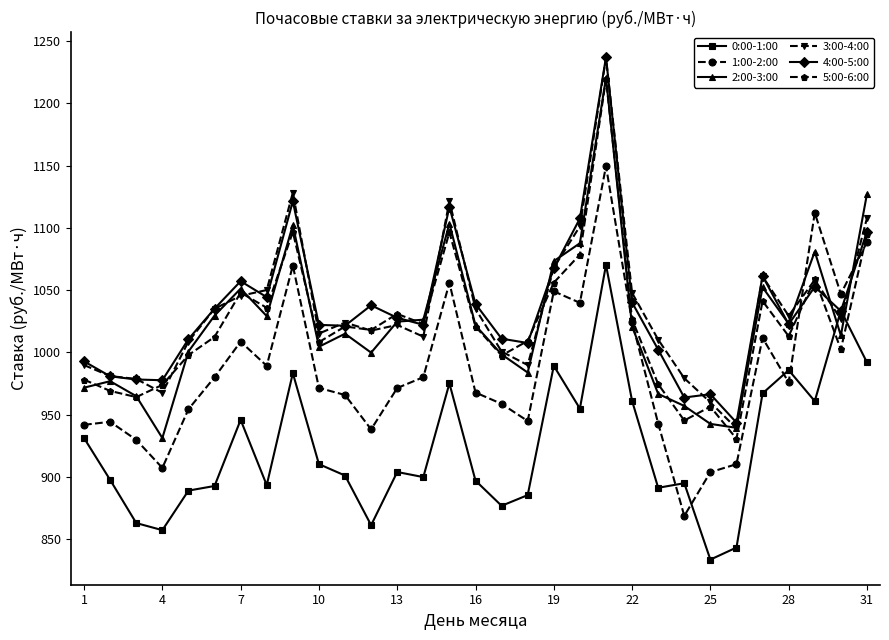

What is the value of the 1:00-2:00 point at the 16th from the left?

967.8